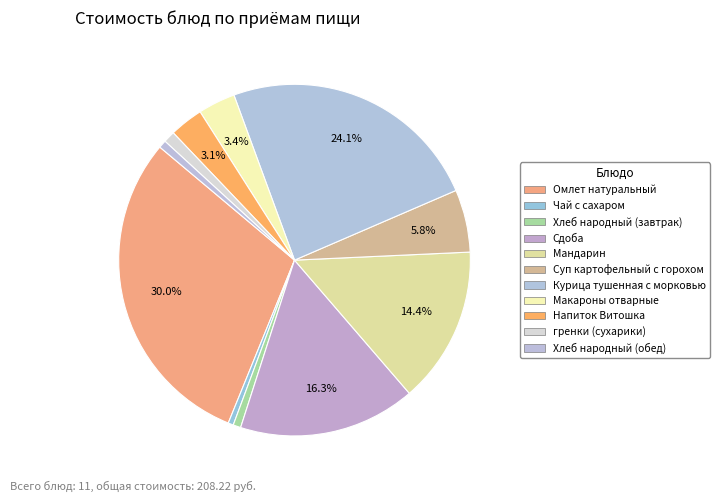

Rank the categories by value from highest to lowest.

Омлет натуральный, Курица тушенная с морковью, Сдоба, Мандарин, Суп картофельный с горохом, Макароны отварные, Напиток Витошка, гренки (сухарики), Хлеб народный (завтрак), Хлеб народный (обед), Чай с сахаром